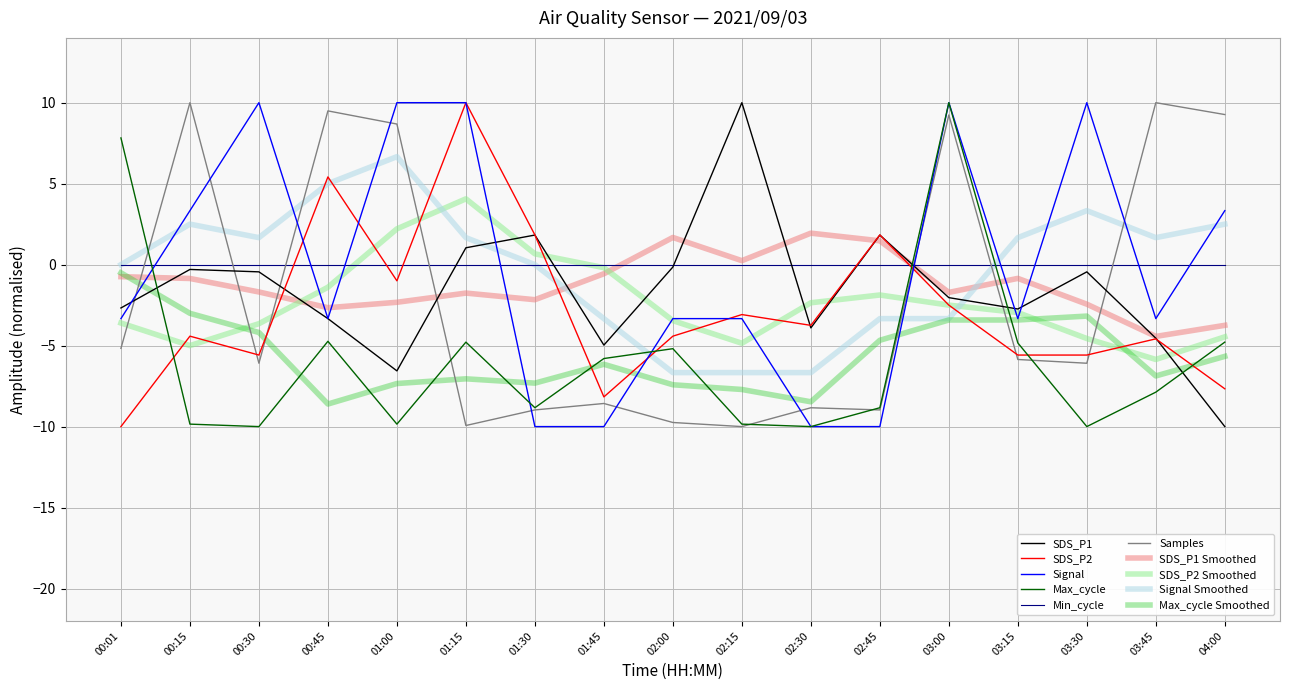

What is the difference between the maximum and second lowest values in the SDS_P2 series?

18.2